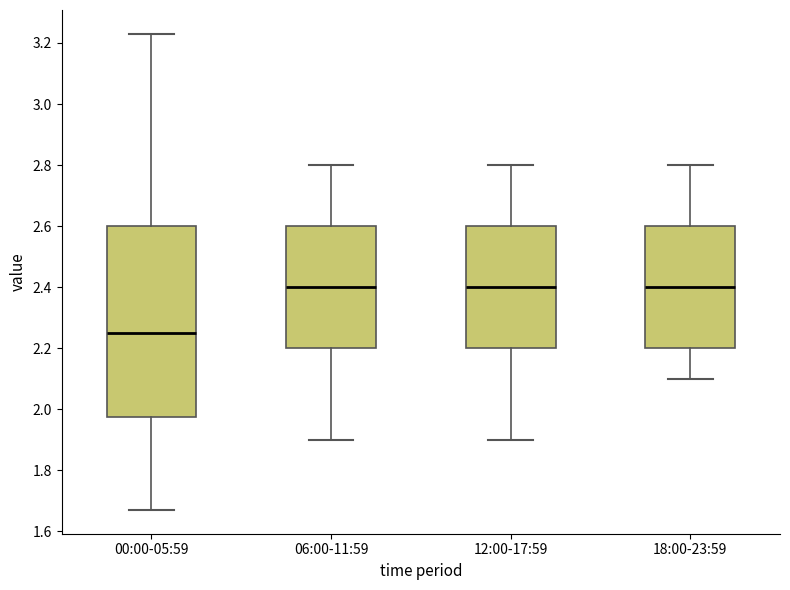

Reading left to right, read every box against the y-axis: the position of its median line, the range the box covers, and the ends of its whiskers. The values are not printed on the chart, so give them approximately, as read against the axis.

00:00-05:59: median 2.26, box 1.98 to 2.60, whiskers 1.68 to 3.24
06:00-11:59: median 2.40, box 2.20 to 2.60, whiskers 1.90 to 2.80
12:00-17:59: median 2.40, box 2.20 to 2.60, whiskers 1.90 to 2.80
18:00-23:59: median 2.40, box 2.20 to 2.60, whiskers 2.10 to 2.80